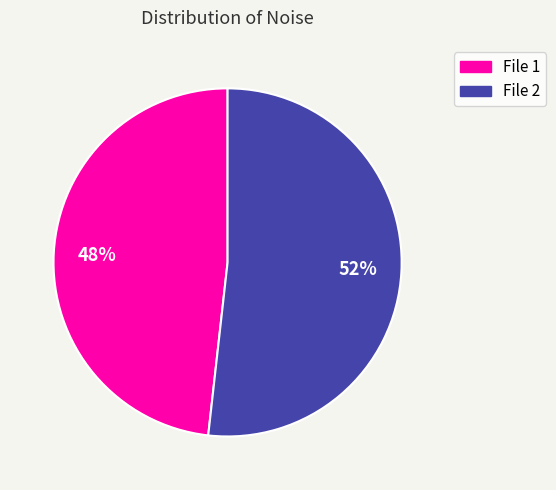

Count the number of slices in the pie.

2